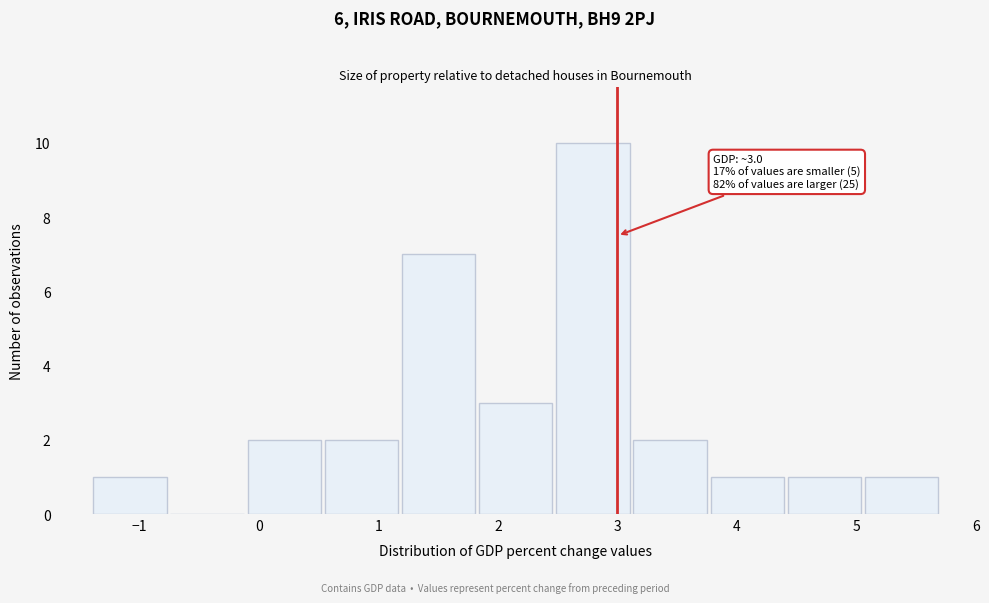

Which range on the x-axis has the tallest bar?

2.5 to 3.1